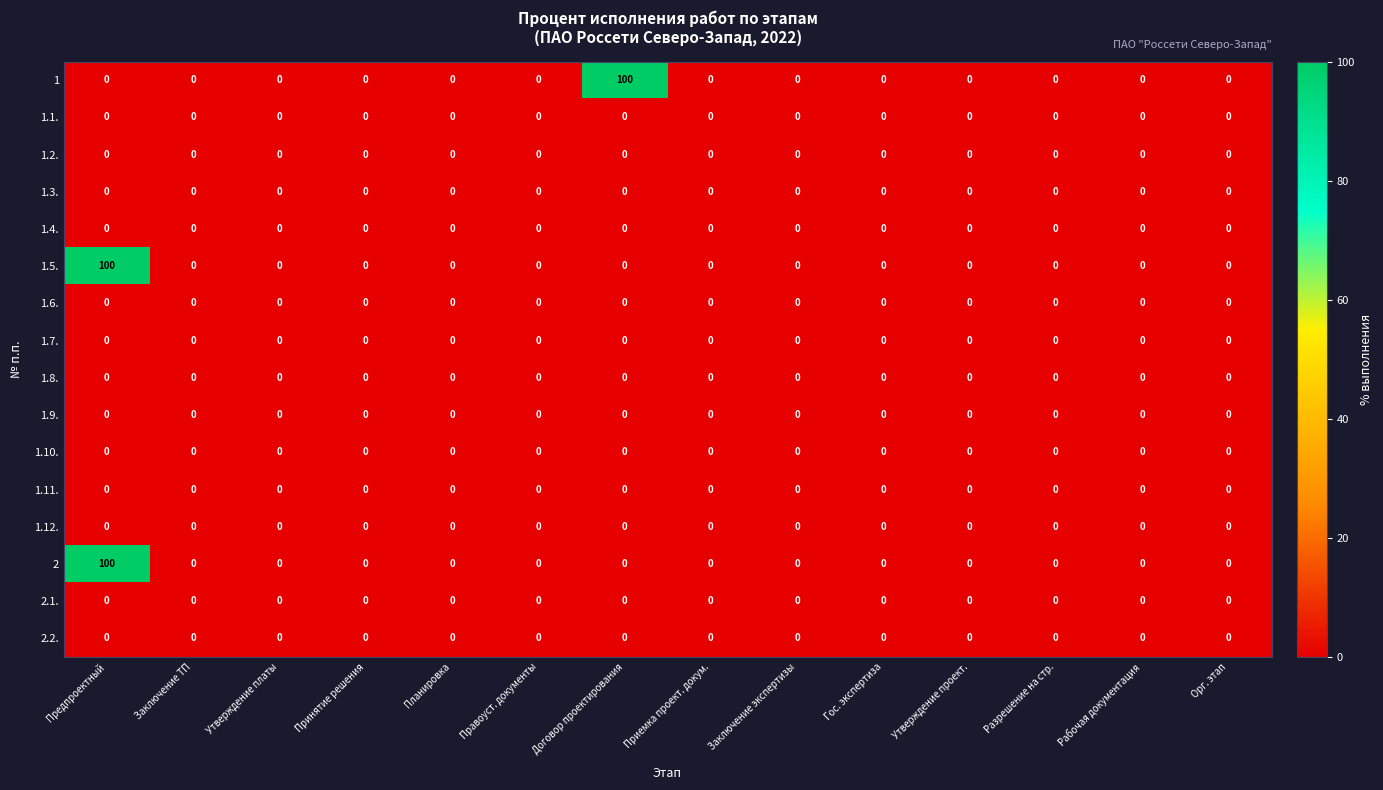

The 1.12. series shows 0 at Орг. этап. True or false?

True